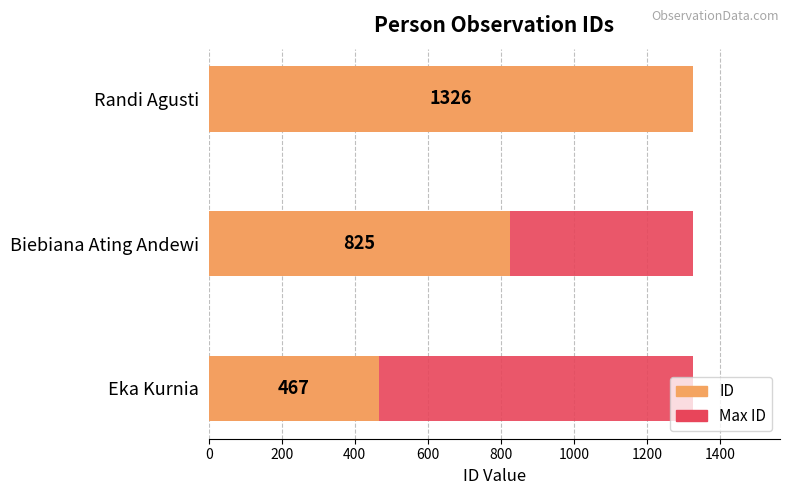

The ID series shows 448.4 at Biebiana Ating Andewi. True or false?

False